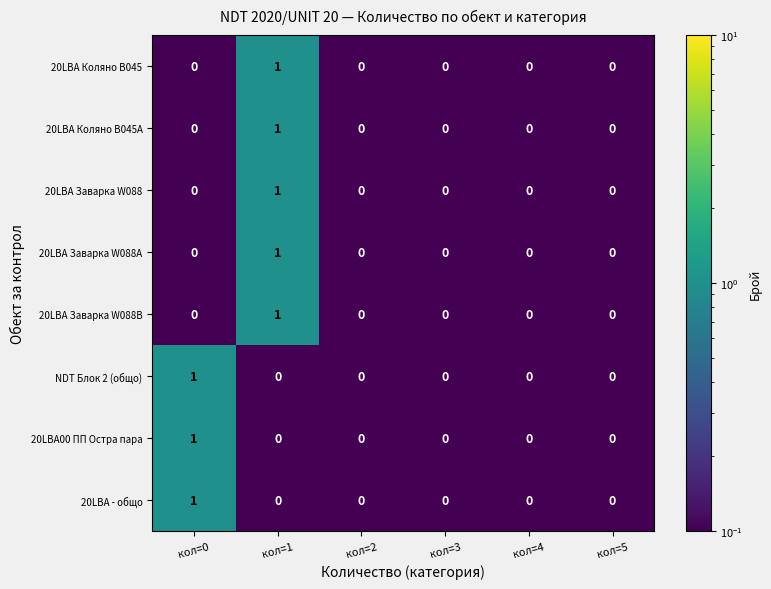

Which category has the highest value in the 20LBA Заварка W088 series?

кол=1